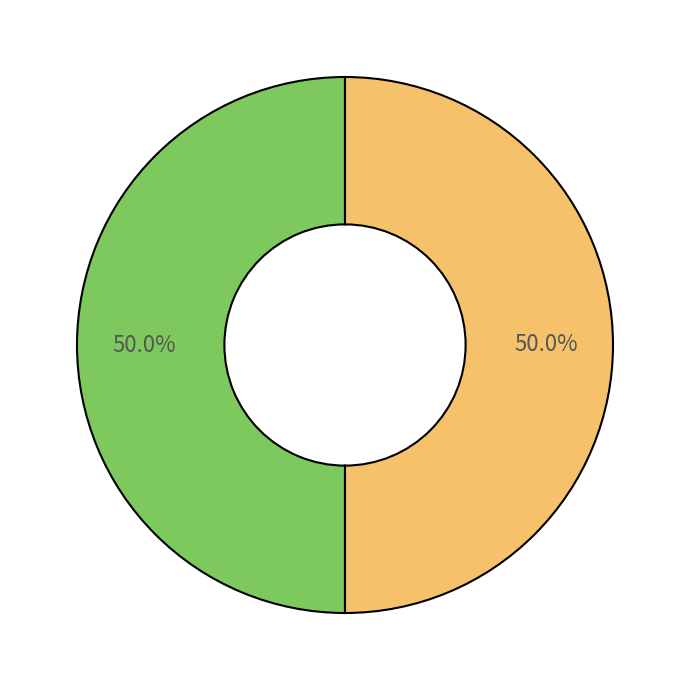

Count the number of slices in the pie.

2